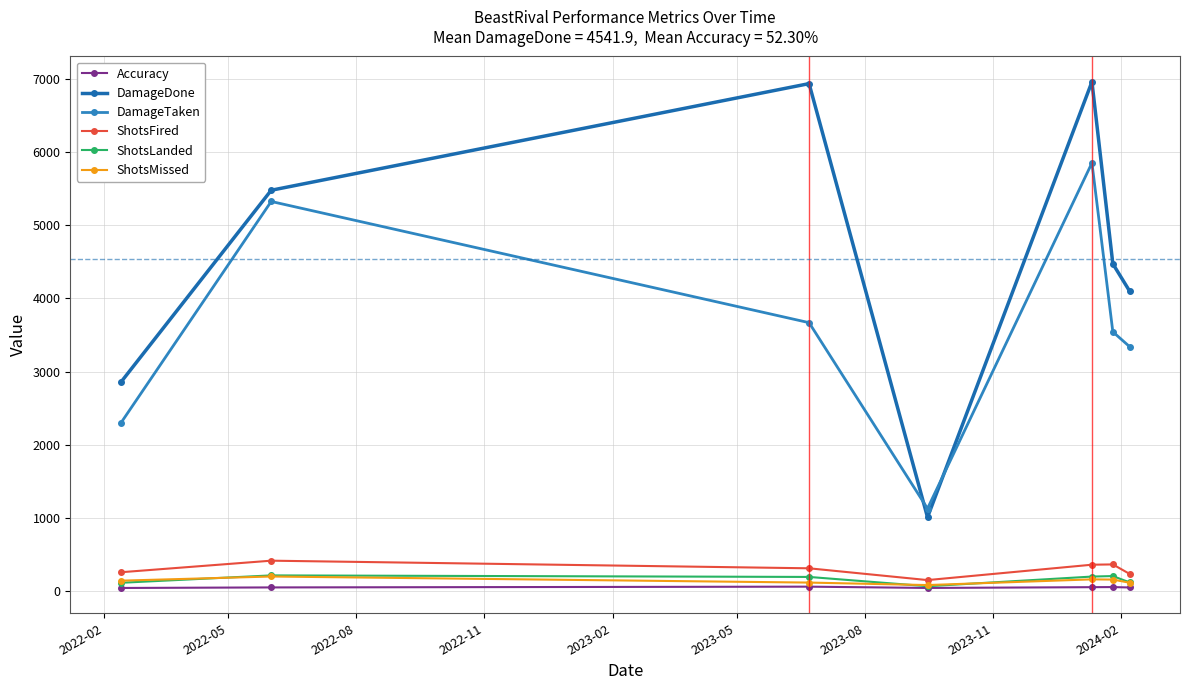

How many lines are shown in the chart?

6